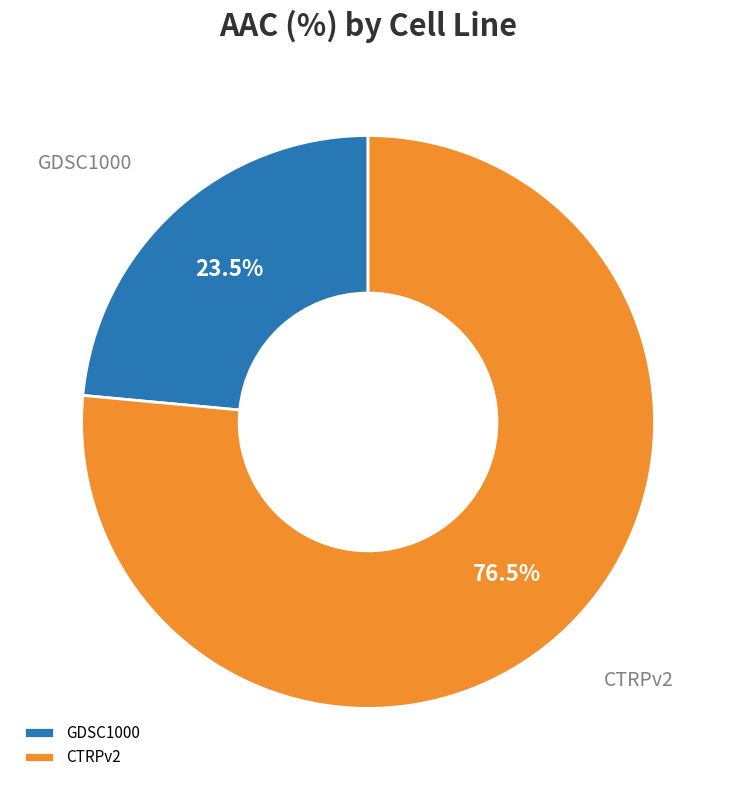

Count the number of slices in the pie.

2